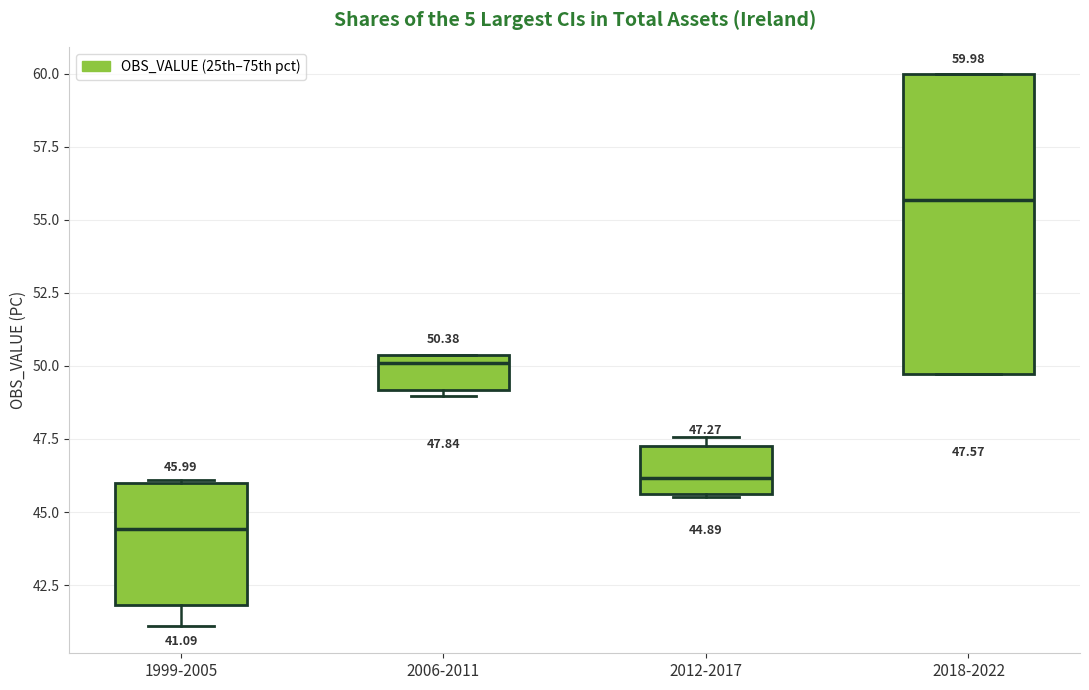

Which box has the lowest median line?

1999-2005